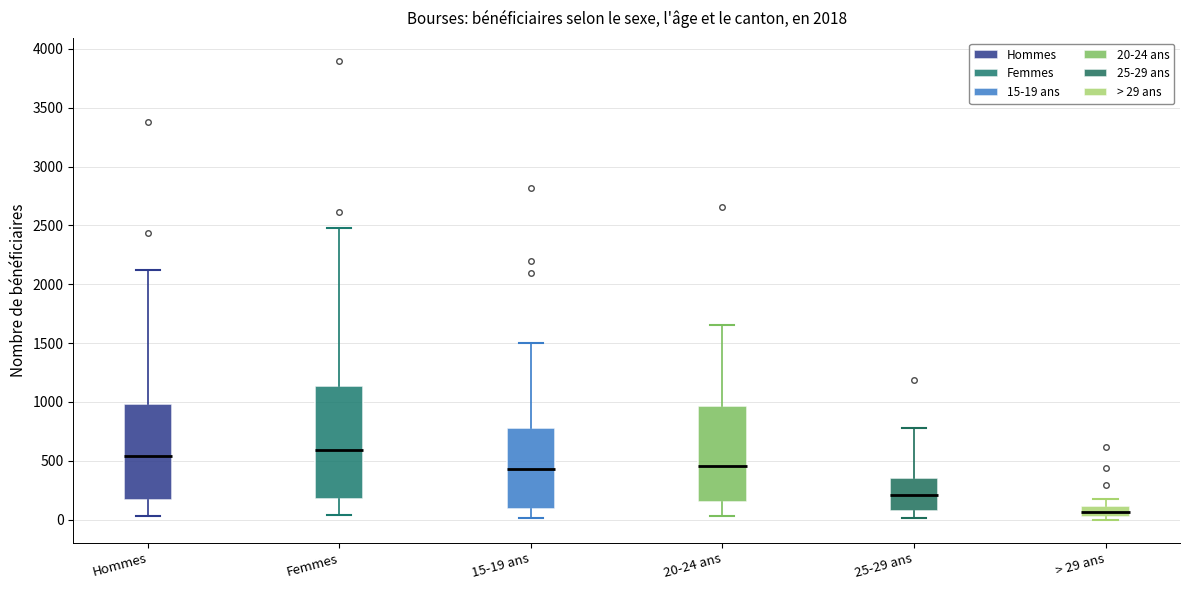

Reading left to right, transcribe this box plot: for each box, give where its median line is, the range the box spans, and where its two whiskers end, as read against the y-axis. The values are not printed on the chart, so give them approximately, as read against the axis.

Hommes: median 550, box 150 to 1000, whiskers 50 to 2100
Femmes: median 600, box 150 to 1150, whiskers 50 to 2500
15-19 ans: median 450, box 100 to 800, whiskers 0 to 1500
20-24 ans: median 450, box 150 to 950, whiskers 50 to 1650
25-29 ans: median 200, box 50 to 350, whiskers 0 to 800
> 29 ans: median 50 (inside the box), box 50 to 100, whiskers 0 to 200